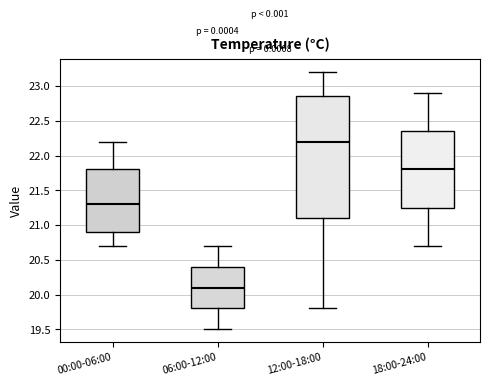

Comparing the boxes themselves (not the whiskers), which one is the tallest?

12:00-18:00